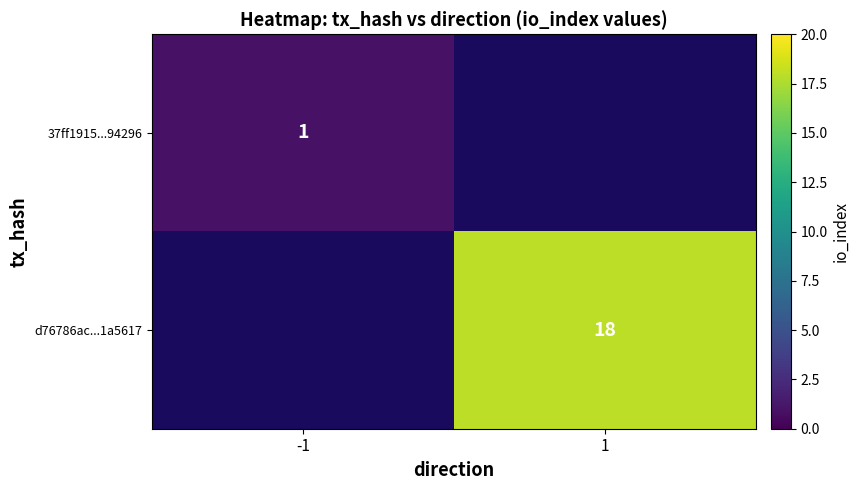

Where is 37ff1915...94296 nearest to the value 1?

-1